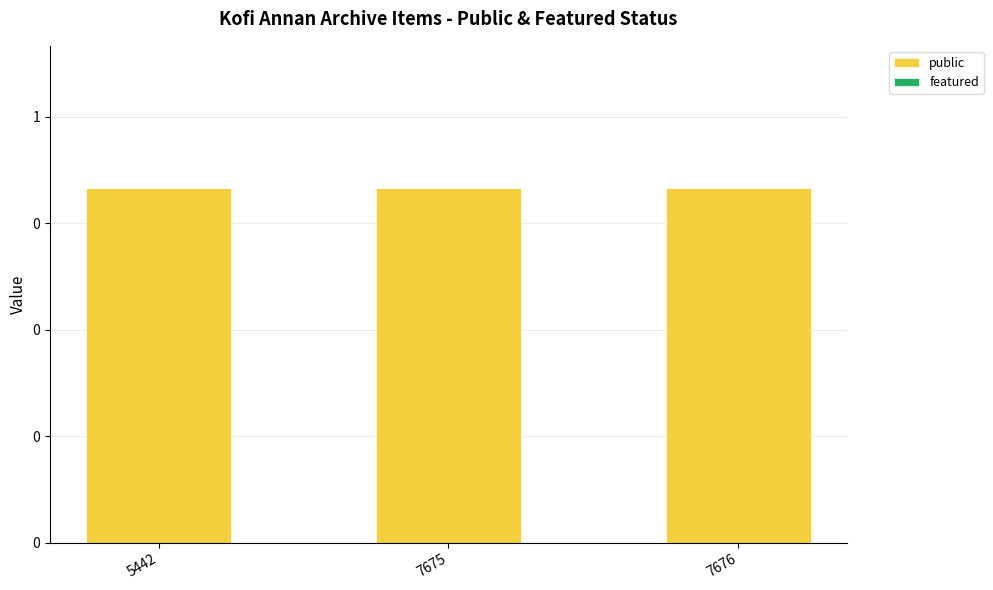

At 5442, list the series in order from largest to smallest.

public, featured